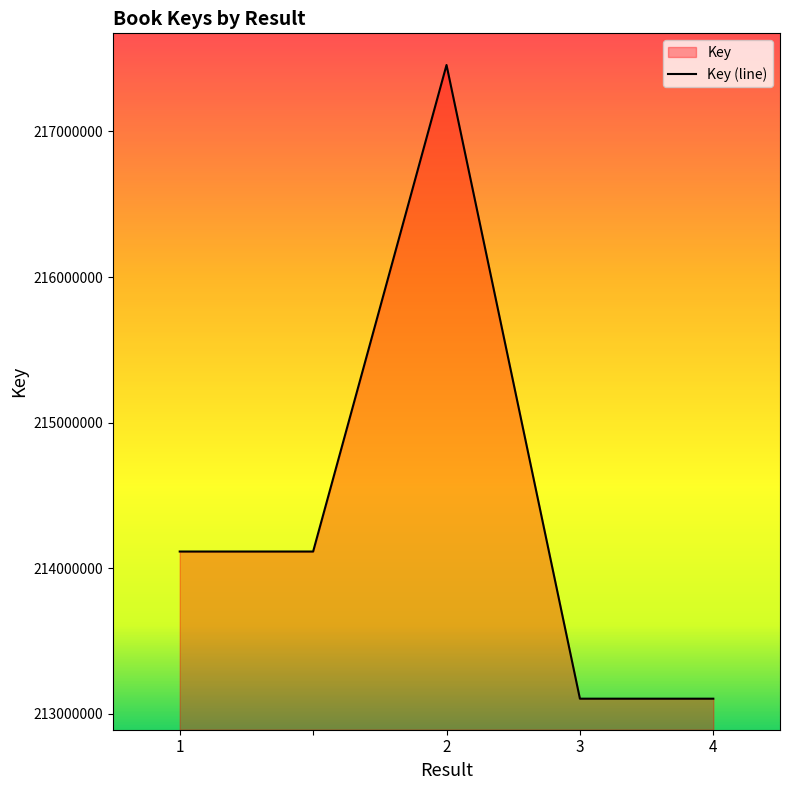

Which category has the lowest value across all series?

4